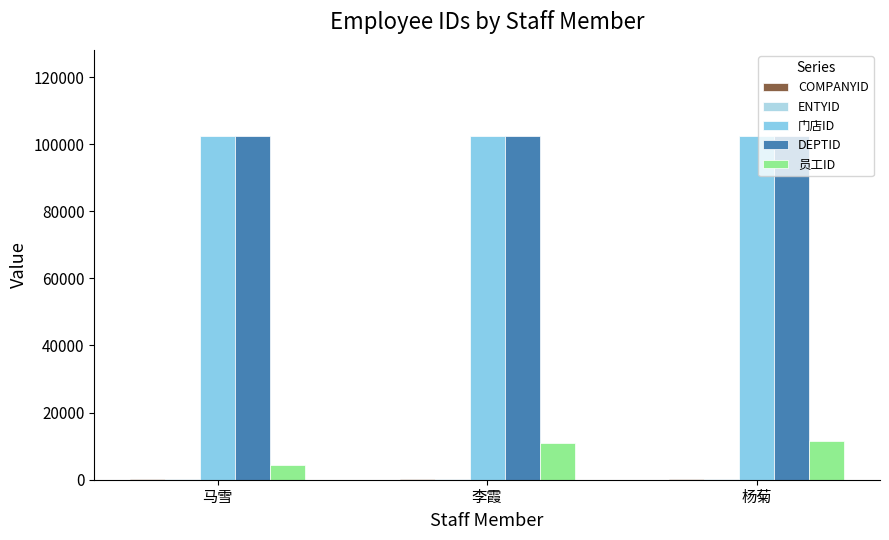

How many groups of bars are there?

3